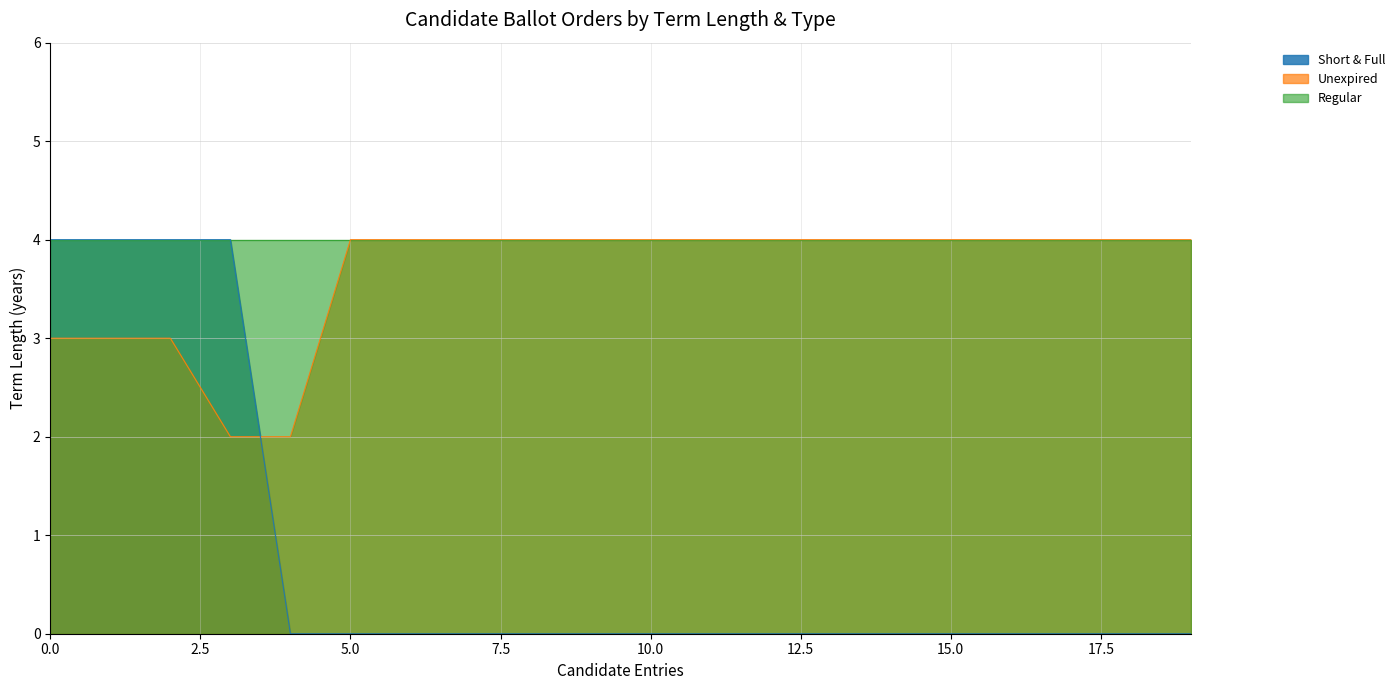

True or false: Short & Full and Unexpired cross at least once.

True